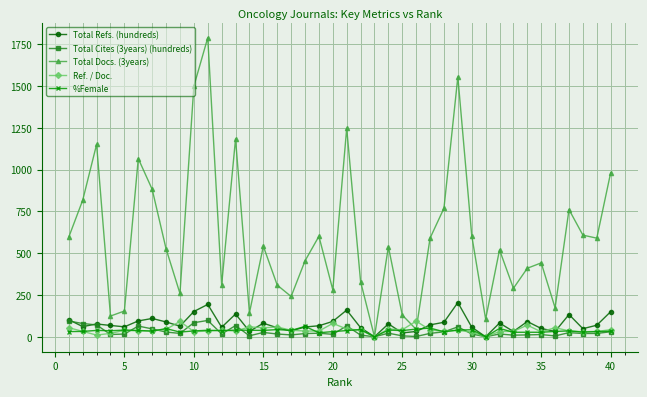

How many lines are shown in the chart?

5